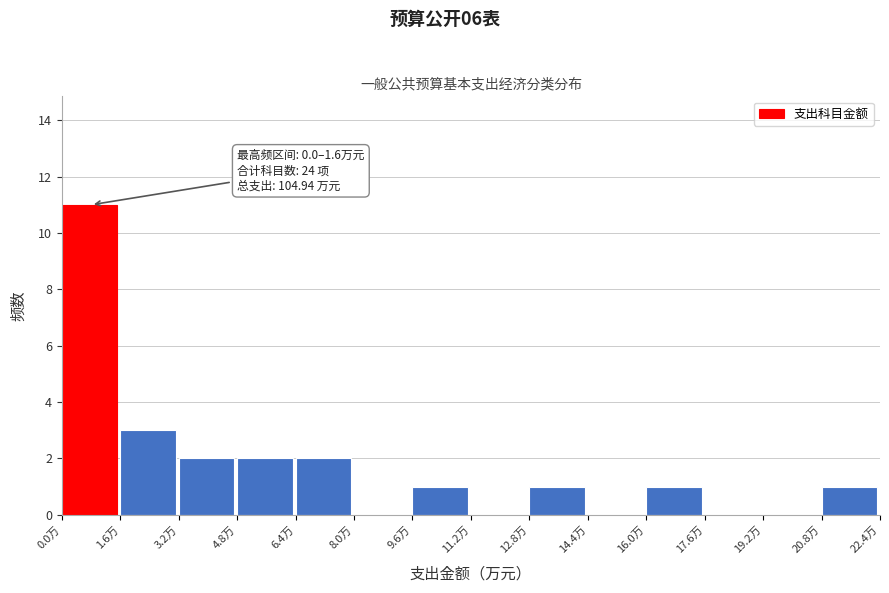

Over which range of the x-axis is the bar tallest?

0.0 to 1.6